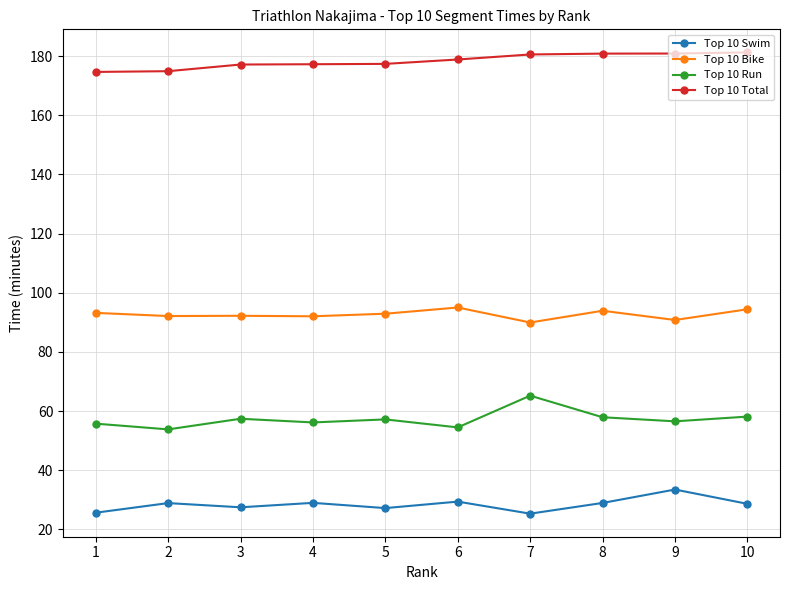

What is the spread (max minus min) of values at 10?

152.6